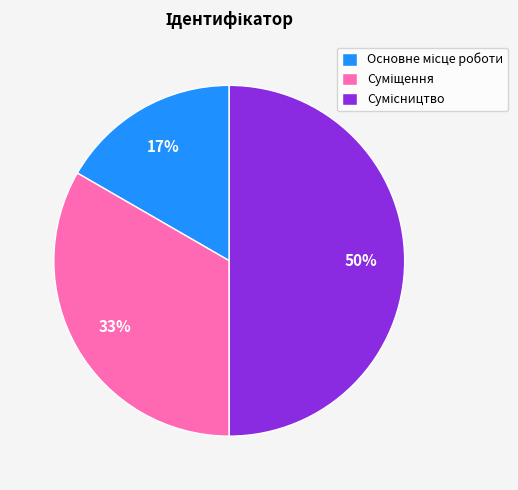

To the nearest percent, what is the average slice percentage?

33%